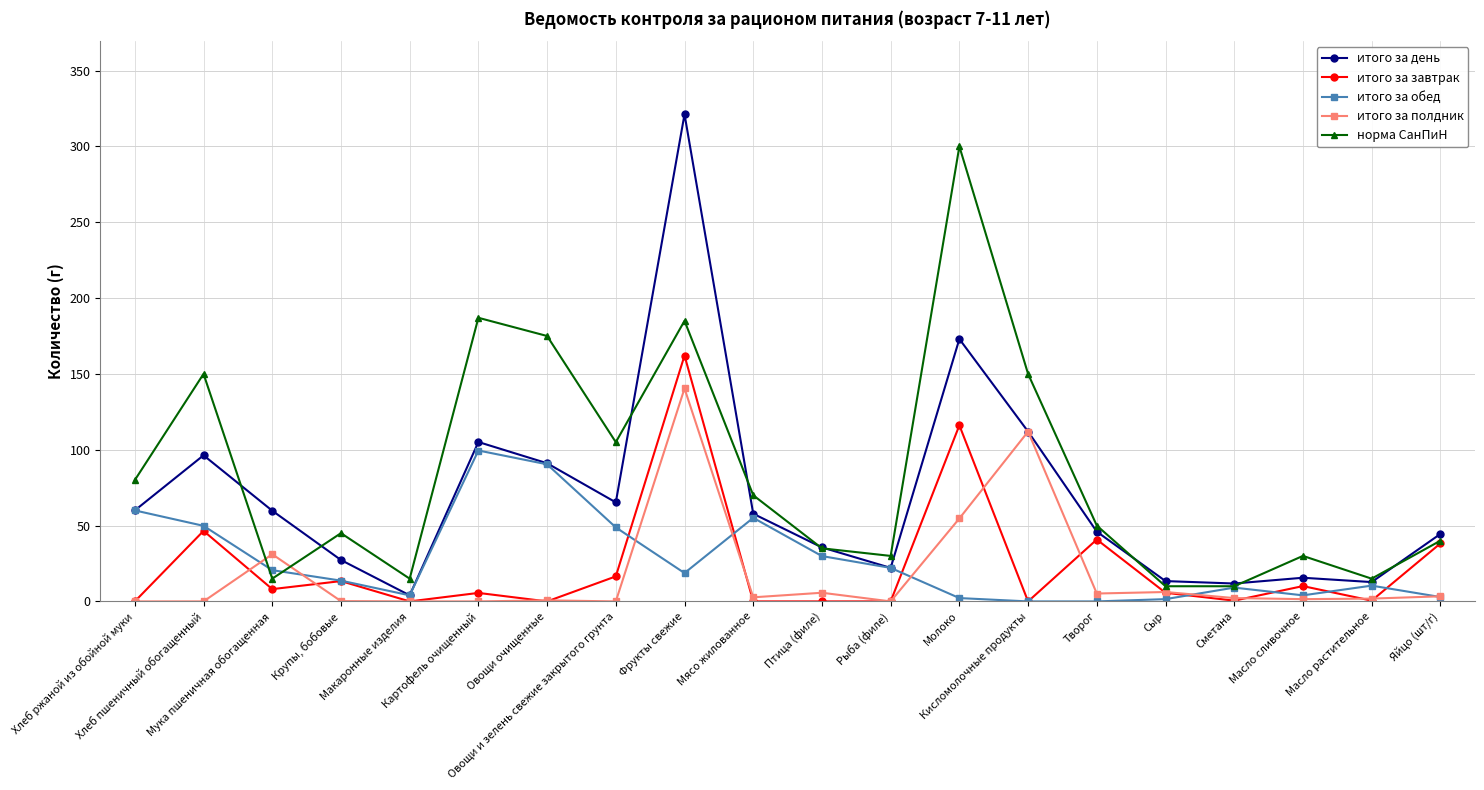

At which label does итого за полдник reach its peak?

Фрукты свежие